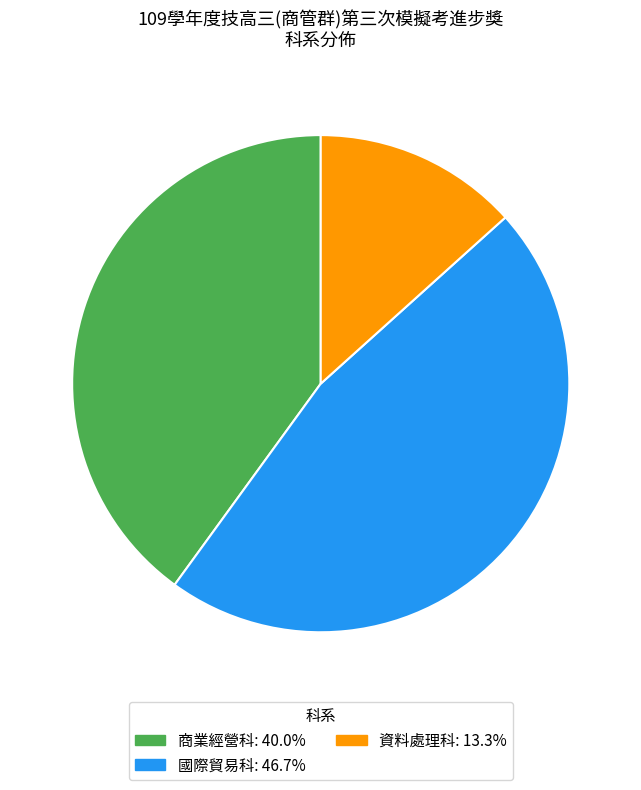

Is there a majority slice in this chart?

No